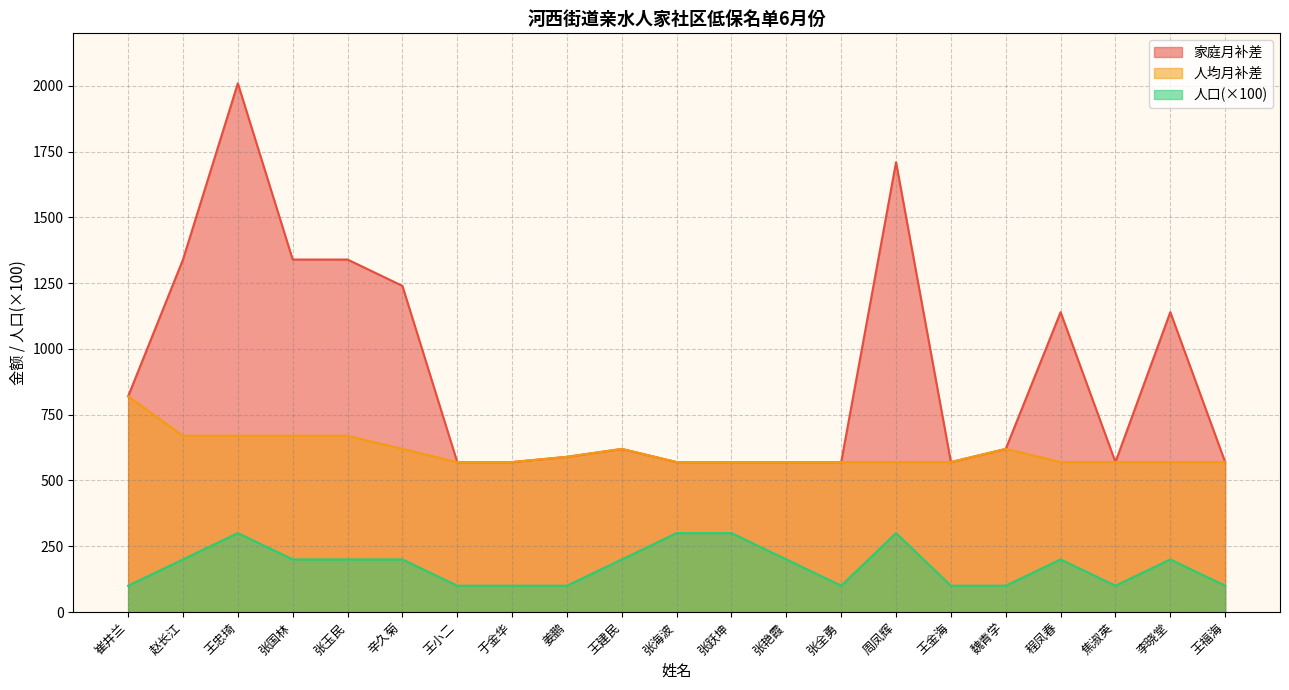

True or false: 人均月补差 and 人口 cross at least once.

False